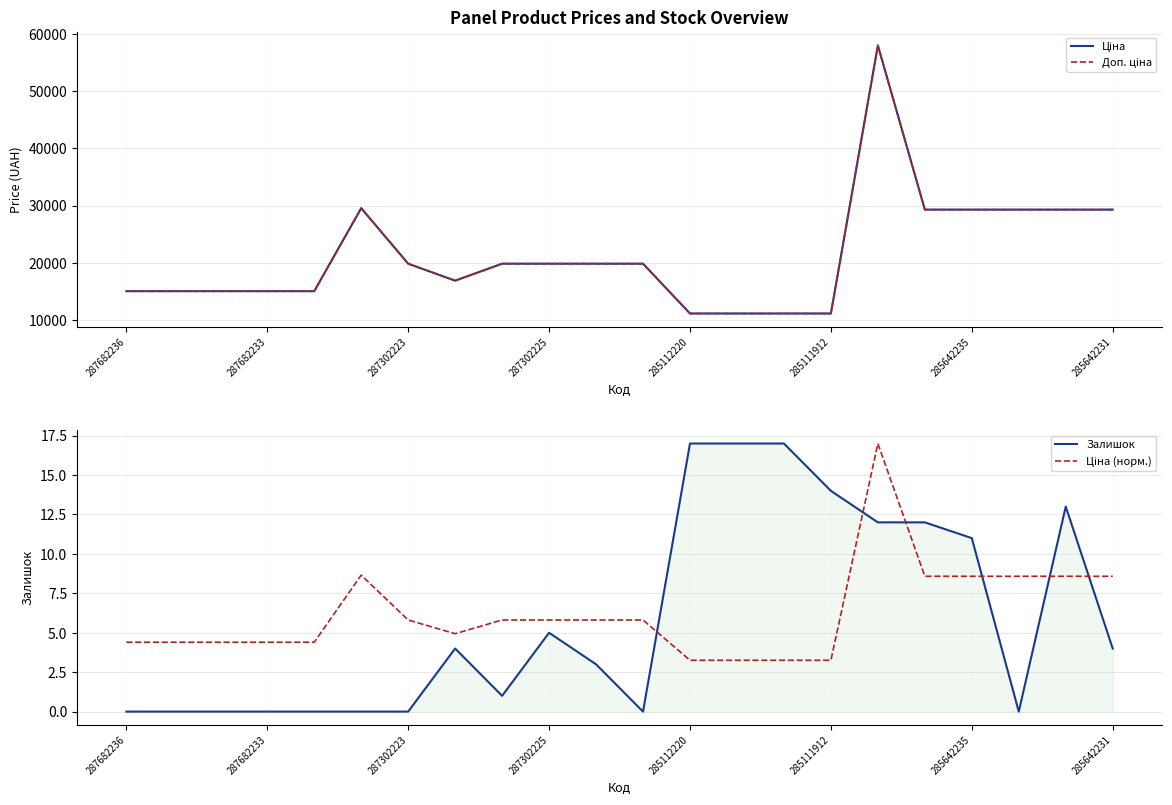

Reading left to right, what are all the values shown in this chart?

Ціна: 15019.2	15019.2	15019.2	15019.2	15019.2	29548.9	19831.1	16863.2	19831.1	19831.1	19831.1	19831.1	11113.6	11113.6	11113.6	11113.6	58037.0	29294.9	29294.9	29294.9	29294.9	29294.9
Доп. ціна: 15019.2	15019.2	15019.2	15019.2	15019.2	29548.9	19831.1	16863.2	19831.1	19831.1	19831.1	19831.1	11113.6	11113.6	11113.6	11113.6	58037.0	29294.9	29294.9	29294.9	29294.9	29294.9
Залишок: 0.0	0.0	0.0	0.0	0.0	0.0	0.0	4.0	1.0	5.0	3.0	0.0	17.0	17.0	17.0	14.0	12.0	12.0	11.0	0.0	13.0	4.0
Ціна (норм.): 4.4	4.4	4.4	4.4	4.4	8.7	5.8	4.9	5.8	5.8	5.8	5.8	3.3	3.3	3.3	3.3	17.0	8.6	8.6	8.6	8.6	8.6